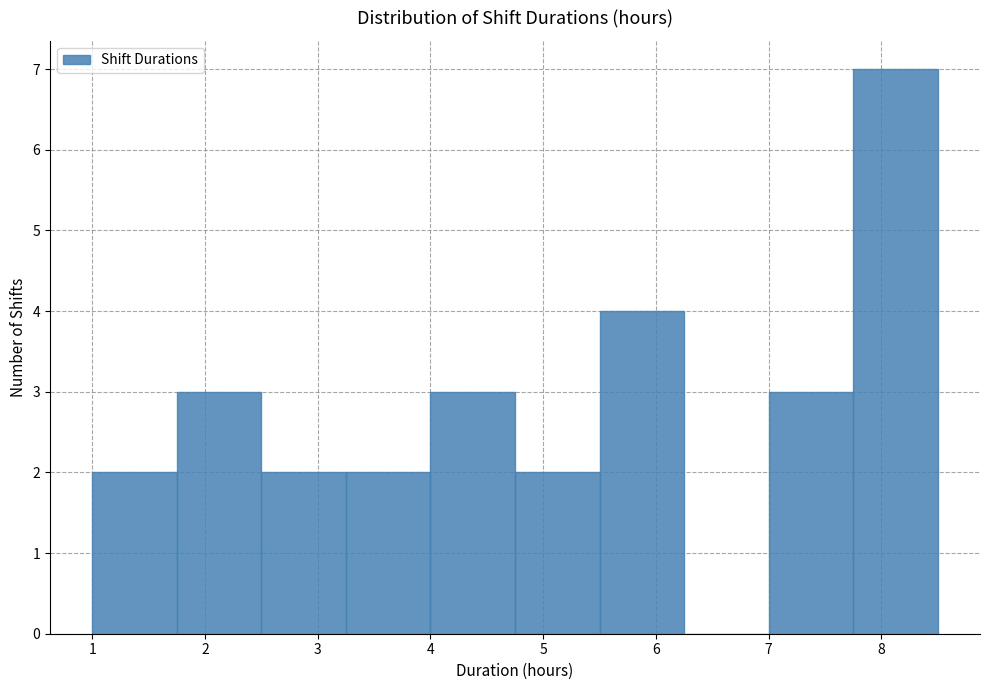

Reading left to right, list every bar in this chart as the range it spans on the x-axis followed by its height. Neither the bar edges nor the heights are printed on the chart, so give them approximately, as read against the axes.

1.00 to 1.75: 2
1.75 to 2.50: 3
2.50 to 3.25: 2
3.25 to 4.00: 2
4.00 to 4.75: 3
4.75 to 5.50: 2
5.50 to 6.25: 4
6.25 to 7.00: 0
7.00 to 7.75: 3
7.75 to 8.50: 7